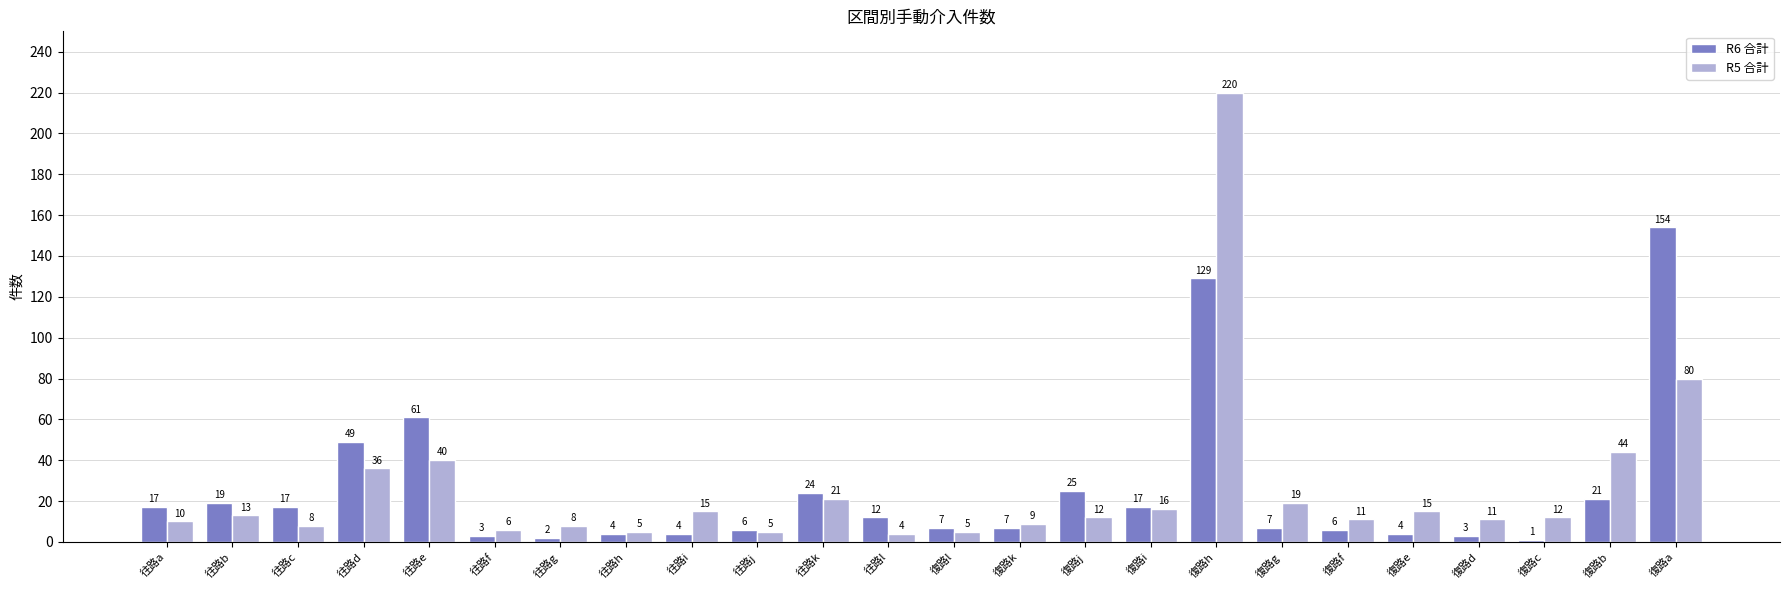

Rank the series by their average value, from lowest to highest.

R6 合計, R5 合計